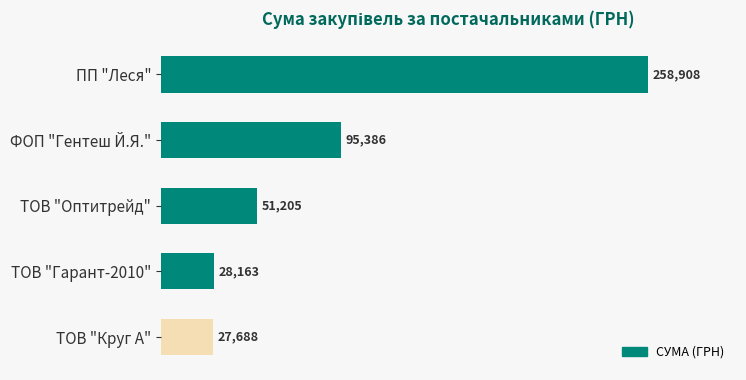

The value at ТОВ "Оптитрейд" is 51204.7. True or false?

True